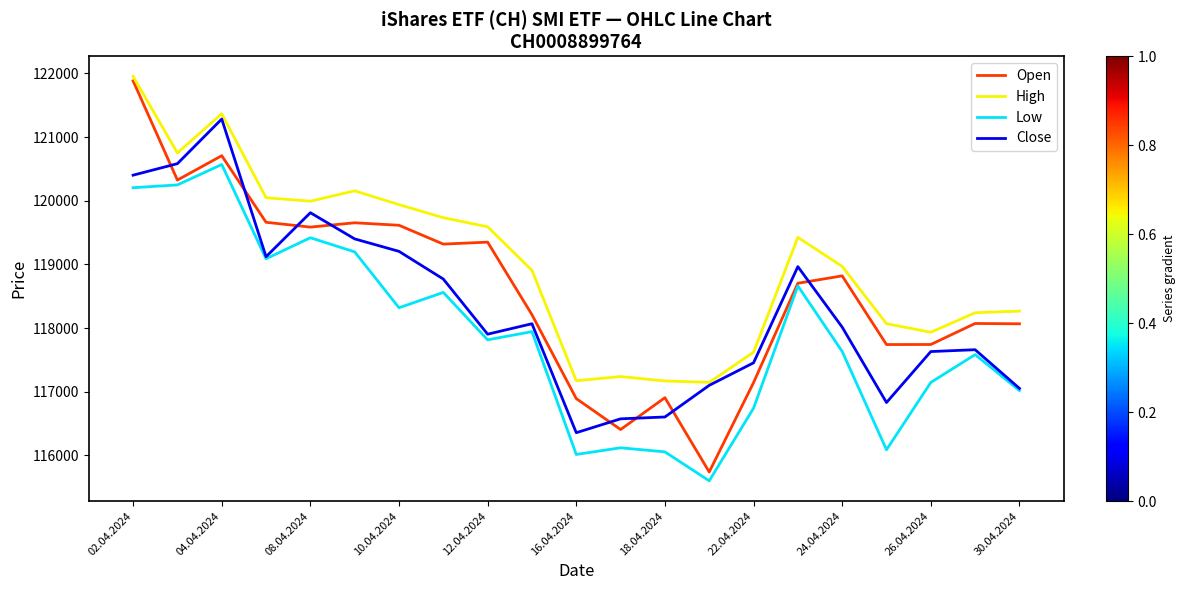

Which series has the largest range (max minus min)?

Open